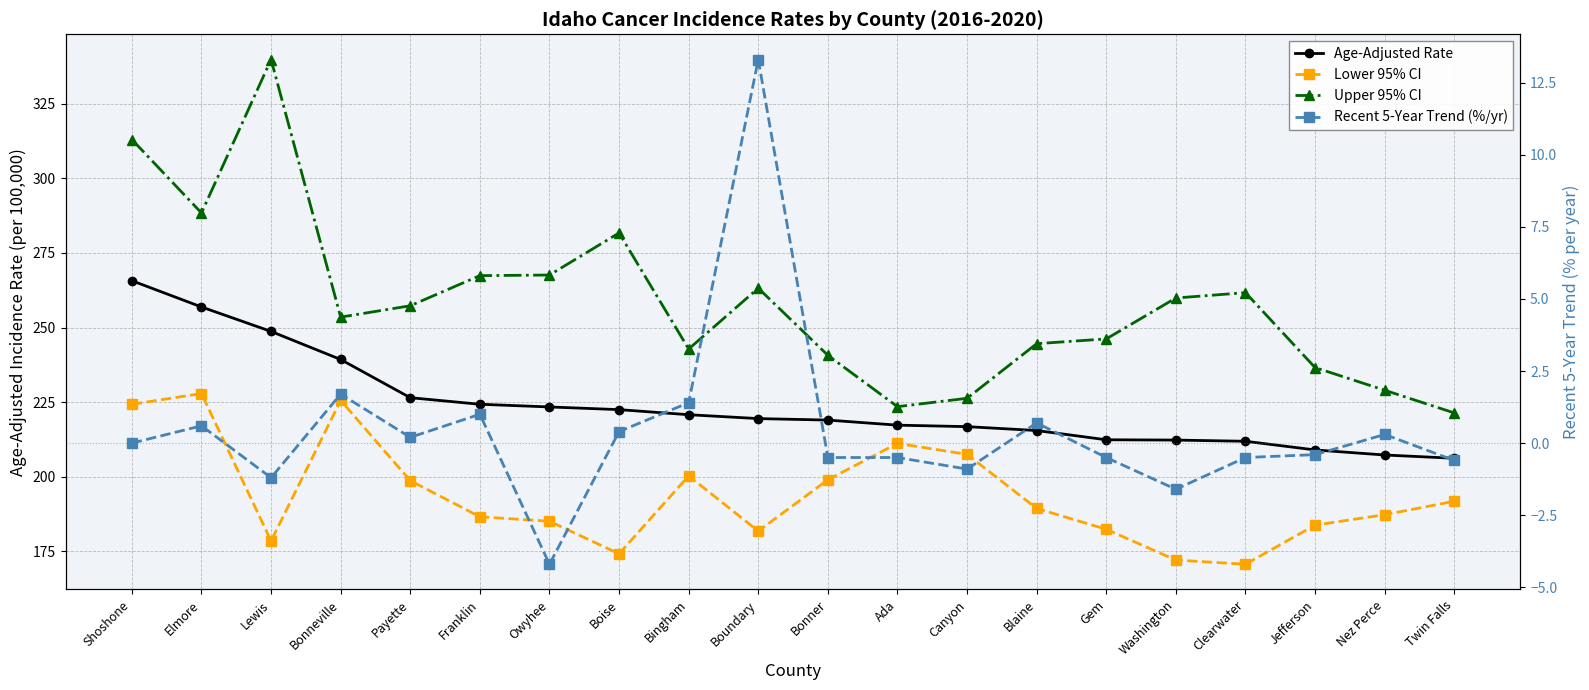

Rank the categories by Lower 95% CI value from highest to lowest.

Elmore, Bonneville, Shoshone, Ada, Canyon, Bingham, Bonner, Payette, Twin Falls, Blaine, Nez Perce, Franklin, Owyhee, Jefferson, Gem, Boundary, Lewis, Boise, Washington, Clearwater